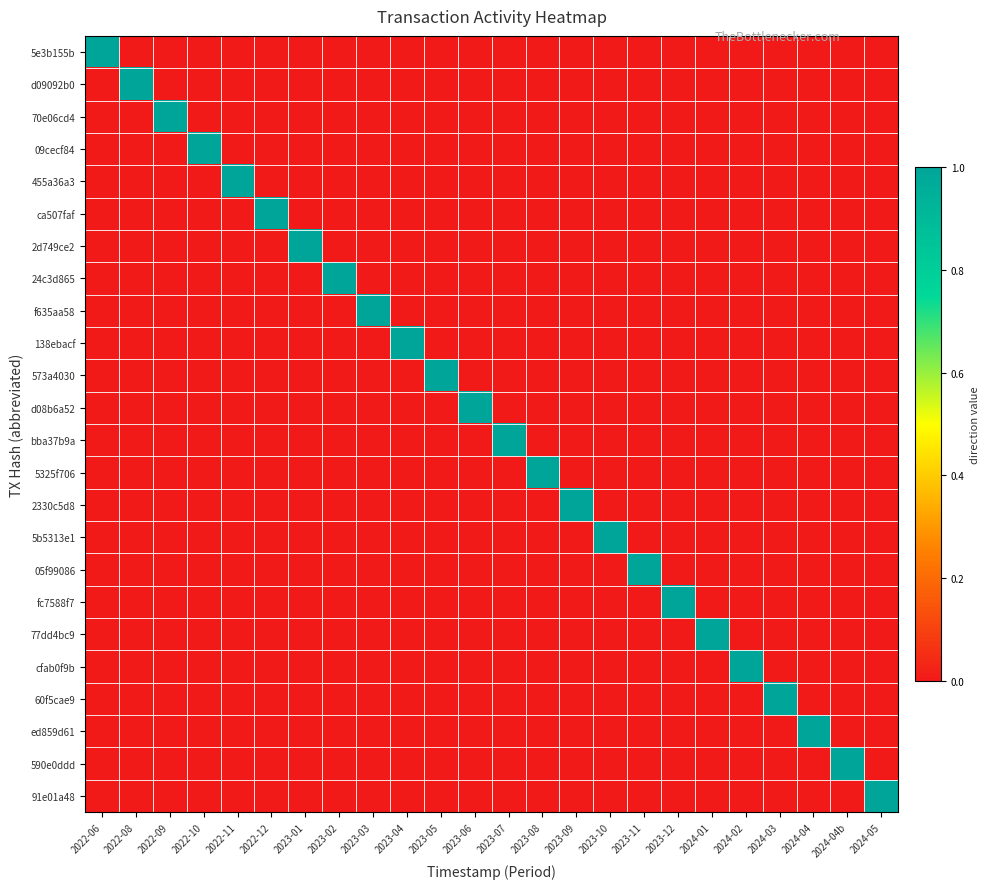

Which label corresponds to the smallest value in the chart?

2022-08